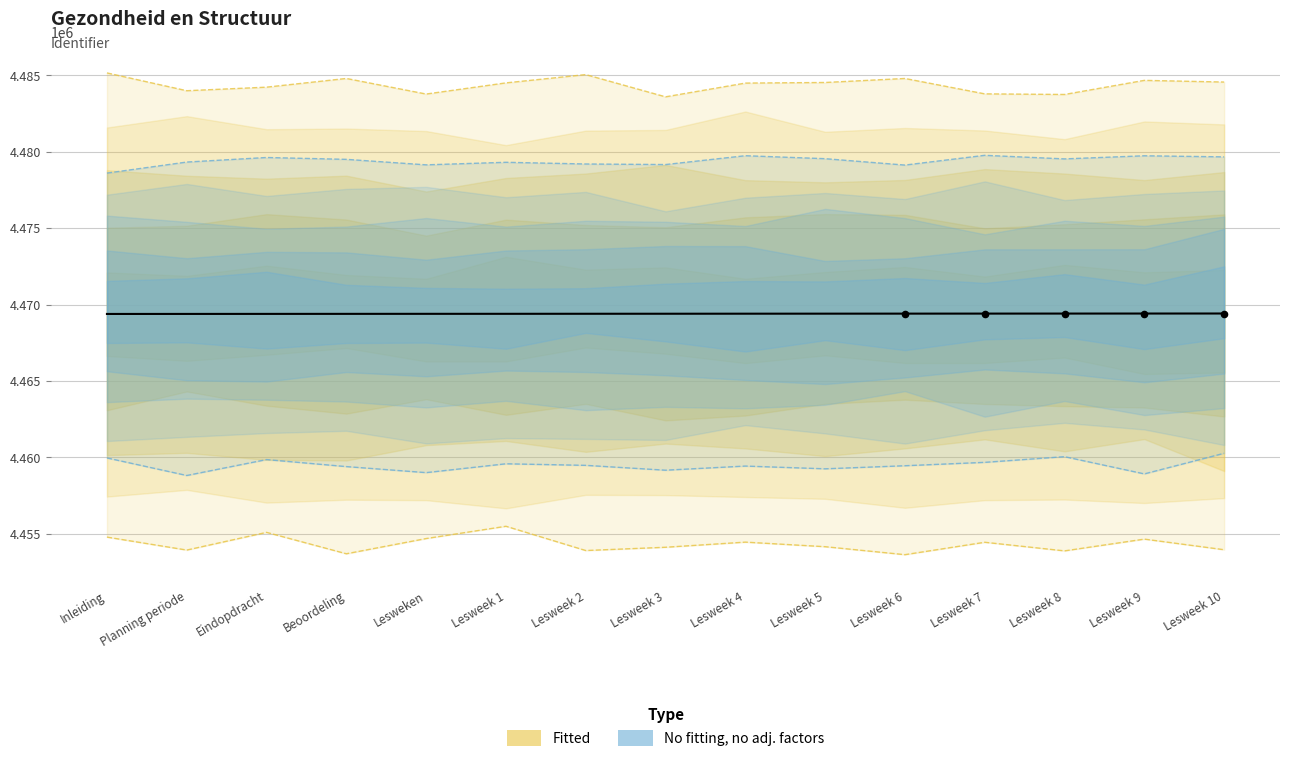

What is the change in value from Lesweek 1 to Lesweek 8?

+16